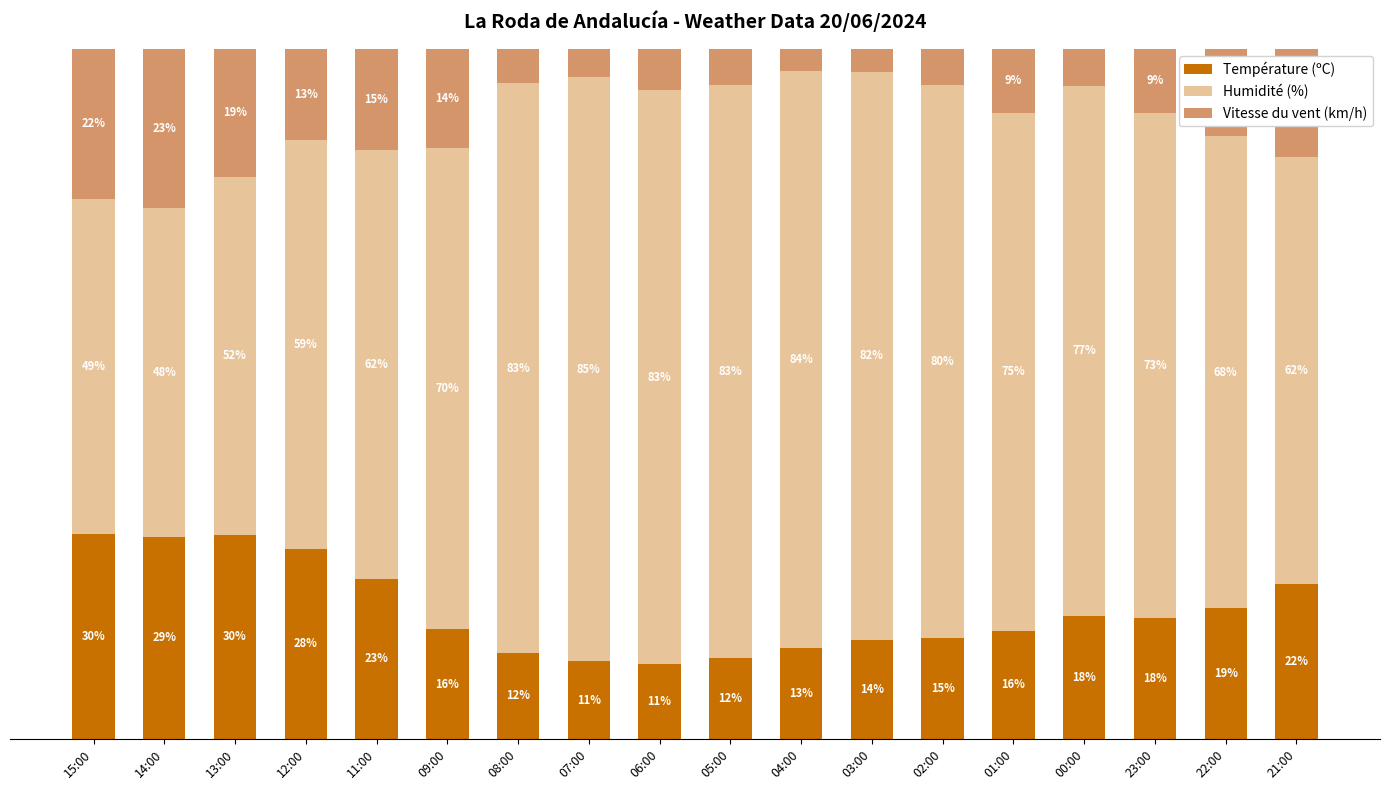

What are all the series names shown in the legend?

Température (ºC), Humidité (%), Vitesse du vent (km/h)